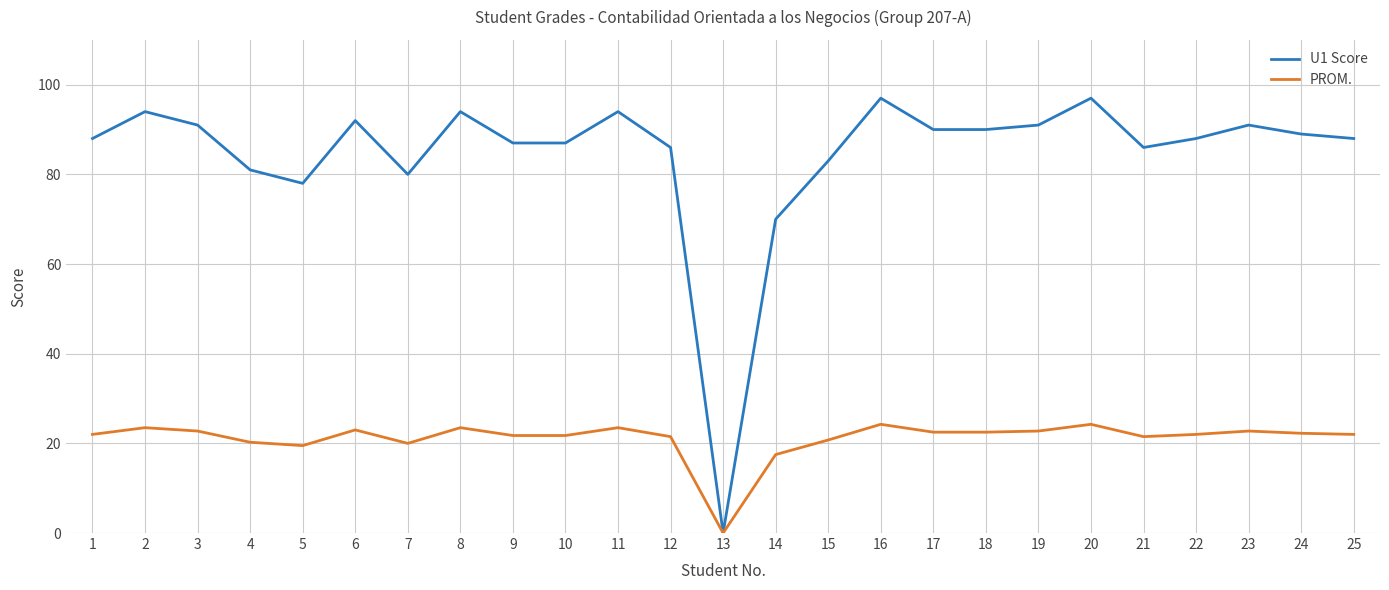

What is the sum of the U1 Score values at 7 and 14?

150.0